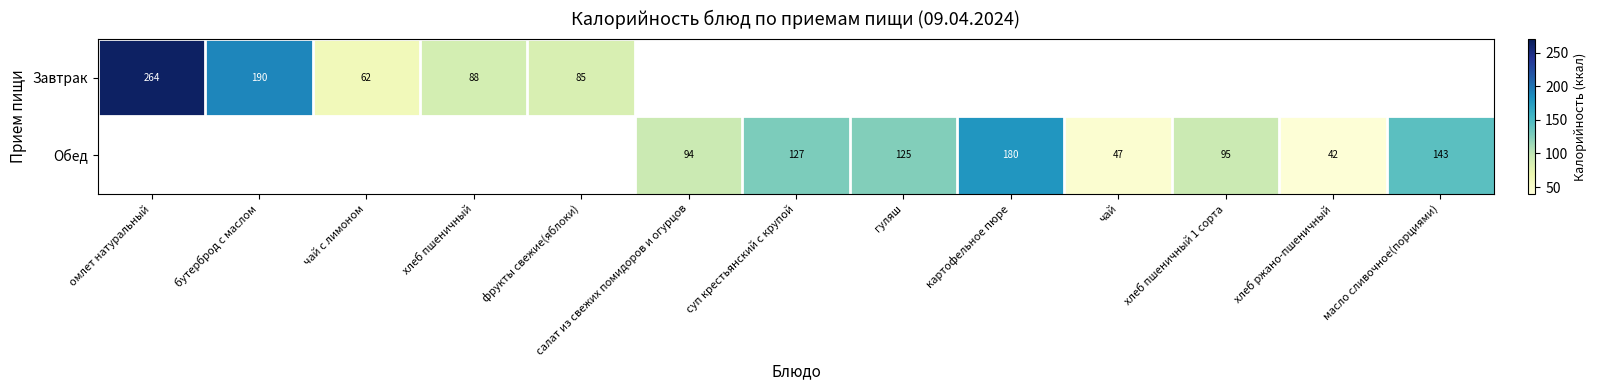

How many values in Обед are above zero?

8